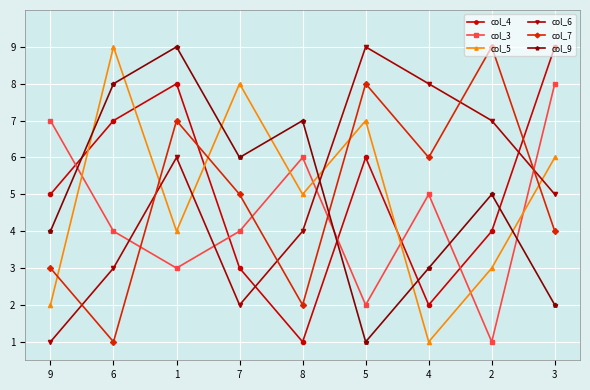

What position from the right is 3?

1